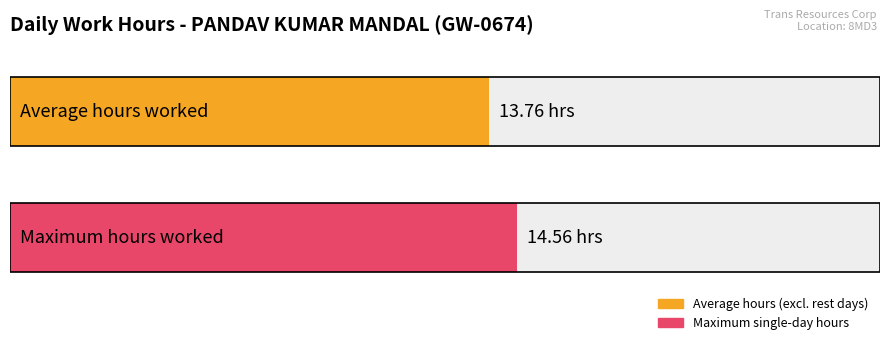

Are the bars horizontal?

Yes